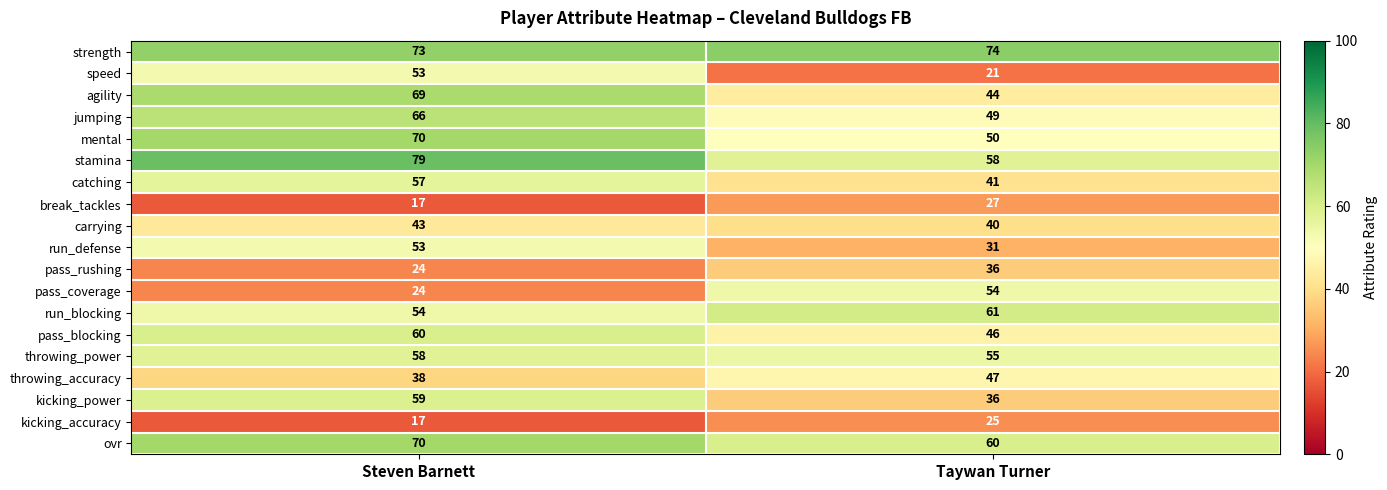

What is the sum of the ovr values at Steven Barnett and Taywan Turner?

130